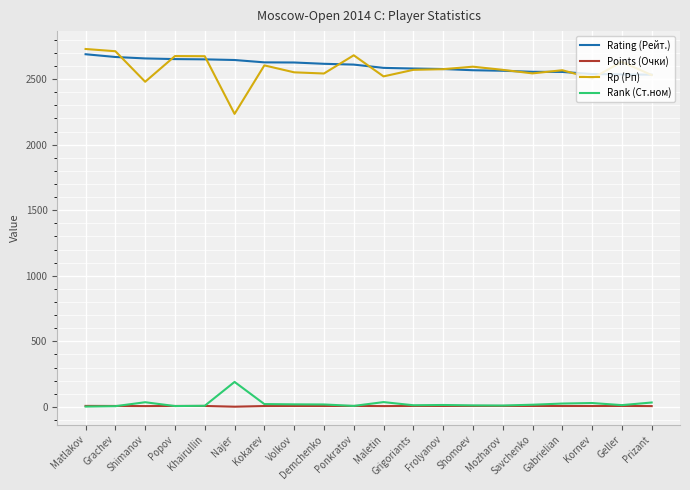

What is the total value across all series at Mozharov?

5151.5